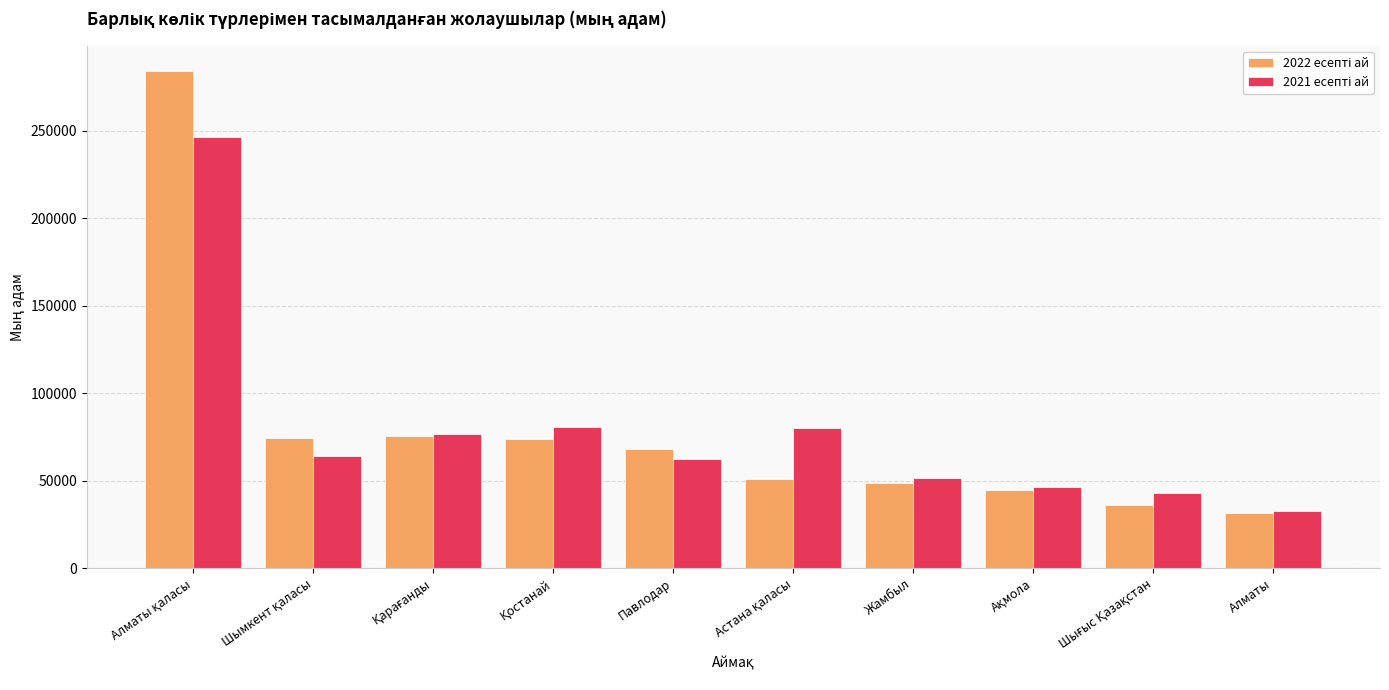

How many categories are shown in the chart?

10